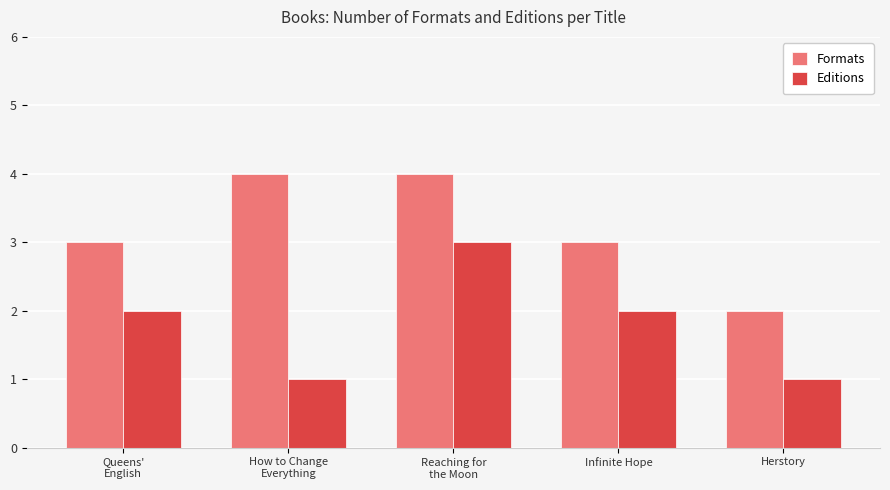

What value does the Editions series have at Infinite Hope?

2